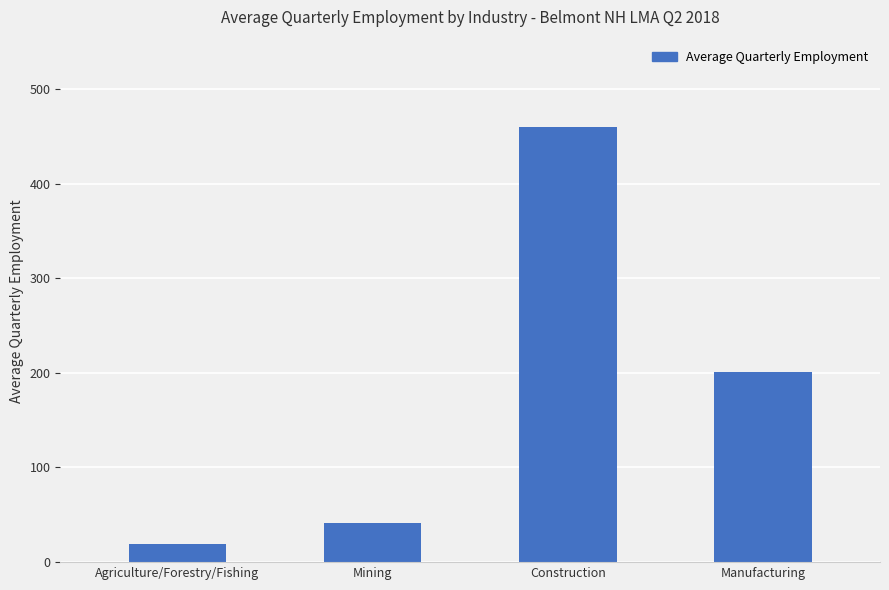

What is the smallest value displayed?

19